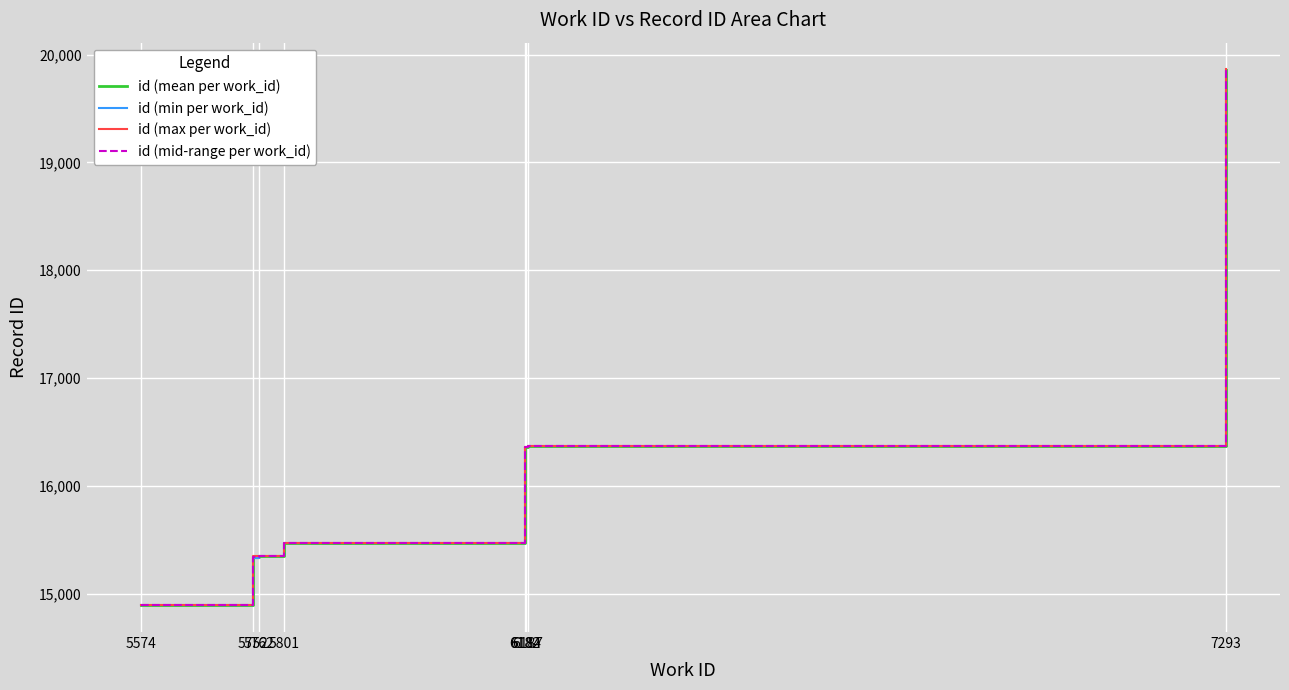

True or false: id (mean per work_id) has more than 0 points higher than both neighbors.

False